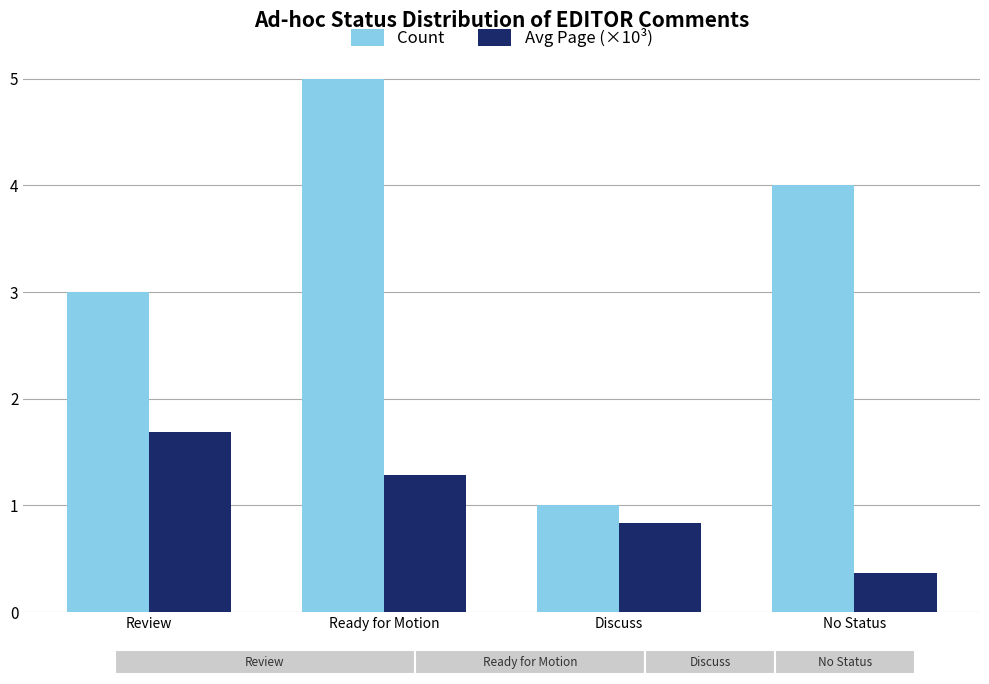

Reading left to right, what are all the values shown in this chart?

Count: 3.0	5.0	1.0	4.0
Avg Page (×10³): 1.7	1.3	0.8	0.4